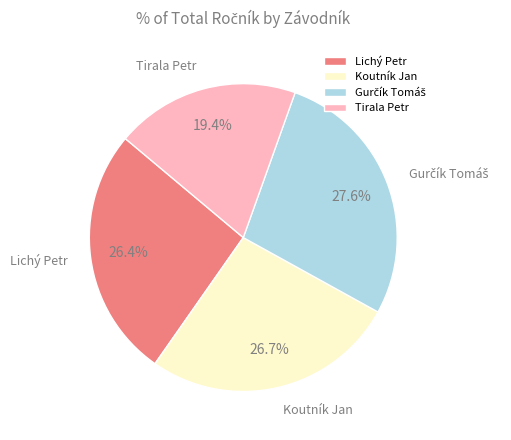

How much of the chart is everything except Tirala Petr?

80.6%